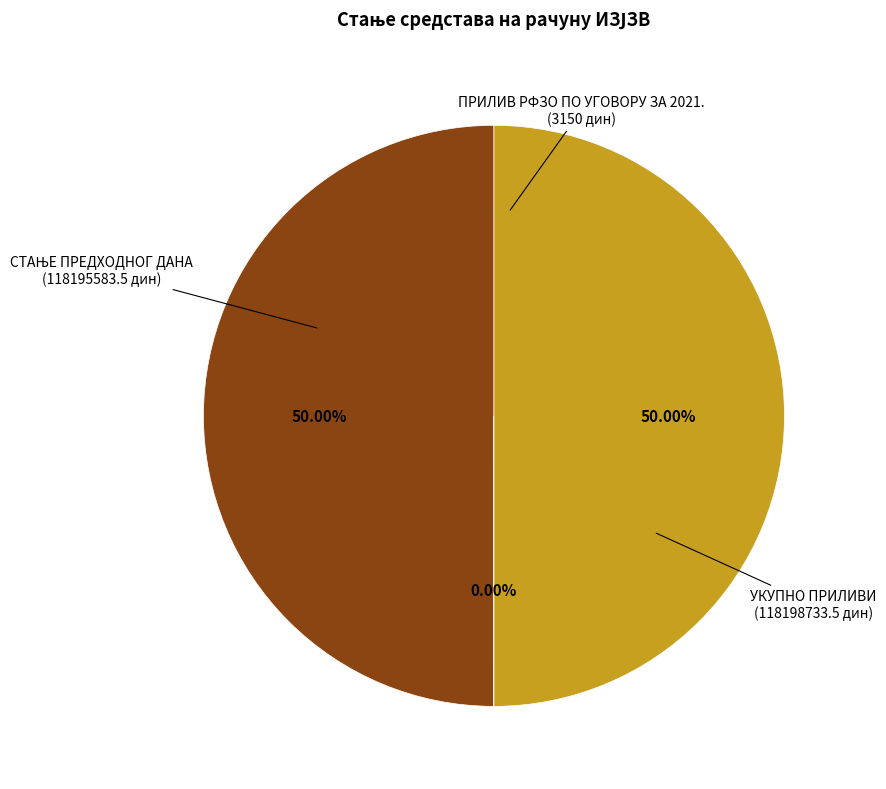

Which slice is the largest?

УКУПНО ПРИЛИВИ
(118198733.5 дин)